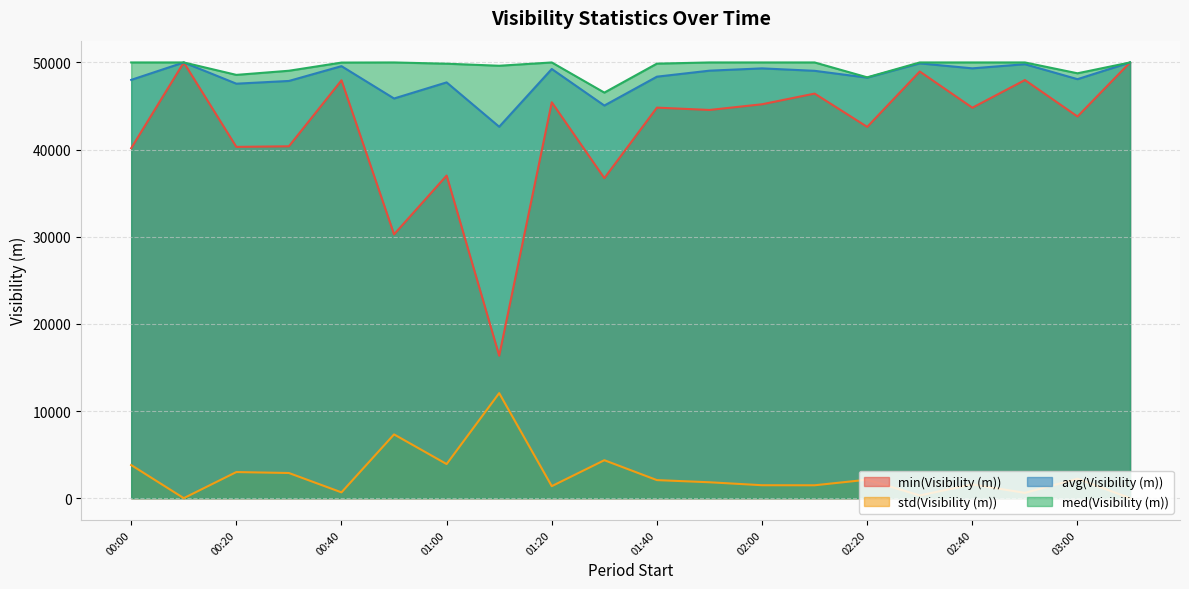

Reading right to left, what are all the values shown in this chart?

min(Visibility (m)): 50000	43801	47982	44805	48961	42606	46427	45202	44548	44816	36723	45427	16346	37021	30273	47950	40380	40311	50000	40162
std(Visibility (m)): 0	2229	605	1577	312	2117	1478	1484	1823	2071	4355	1377	12053	3912	7317	665	2886	2995	0	3800
avg(Visibility (m)): 50000	48081	49798	49324	49896	48257	49040	49319	49057	48368	45056	49250	42623	47712	45864	49576	47877	47563	50000	48000
med(Visibility (m)): 50000	48756	50000	50000	50000	48293	50000	50000	50000	49865	46540	50000	49622	49856	50000	49986	49048	48573	50000	50000